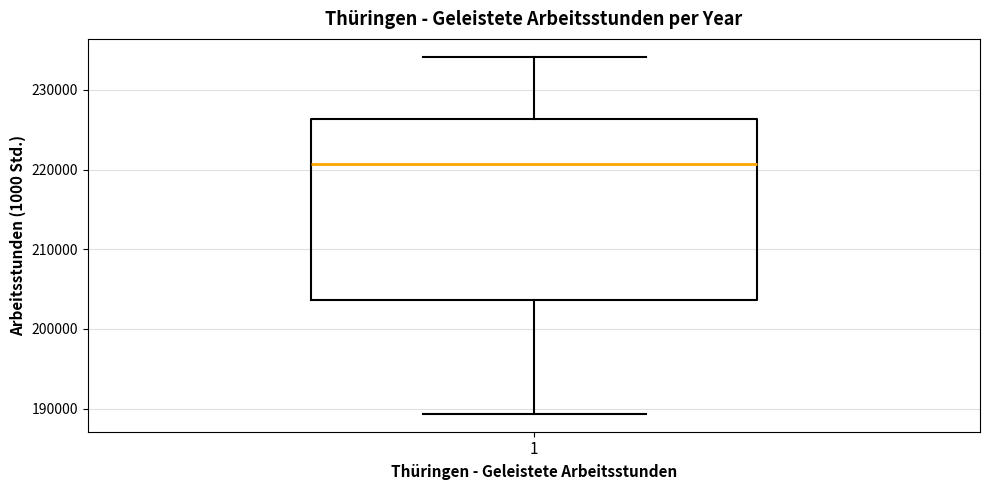

Transcribe this box plot: give where the median line is, the range the box spans, and where the two whiskers end, as read against the y-axis. The values are not printed on the chart, so give them approximately, as read against the axis.

median 221000, box 204000 to 226000, whiskers 189000 to 234000